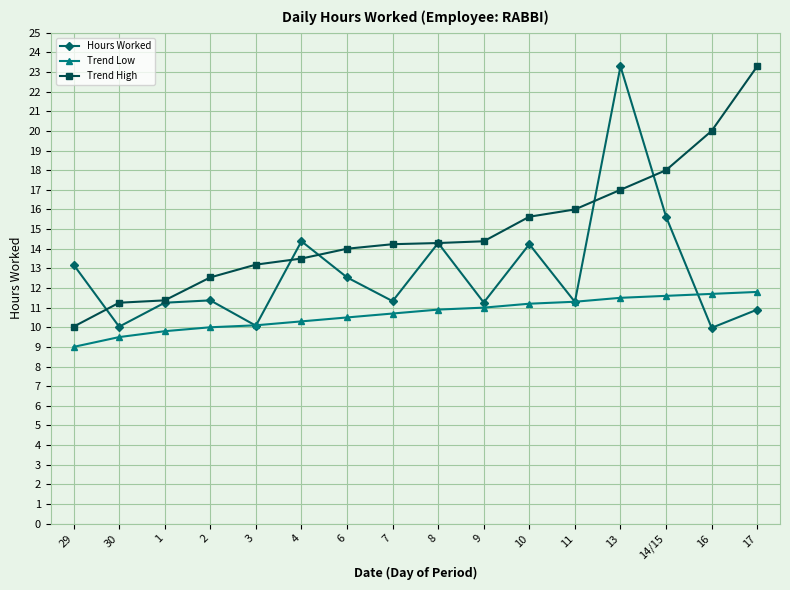

How many interior local peaks does the Hours Worked series have?

5